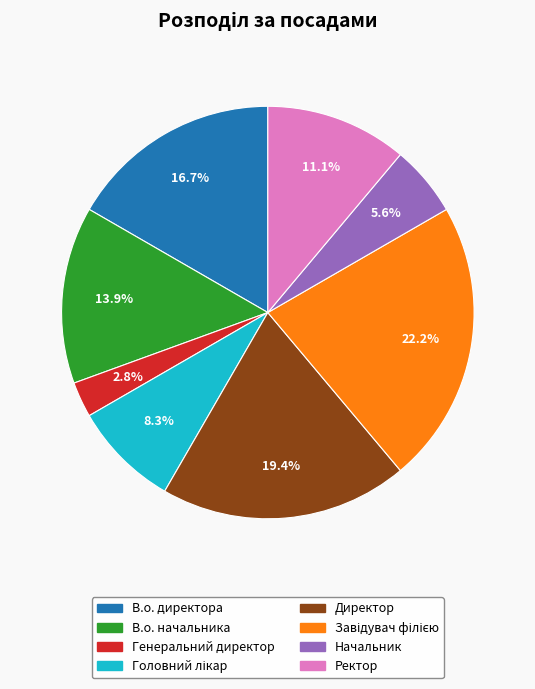

How much of the chart is everything except В.о. директора?

83.3%